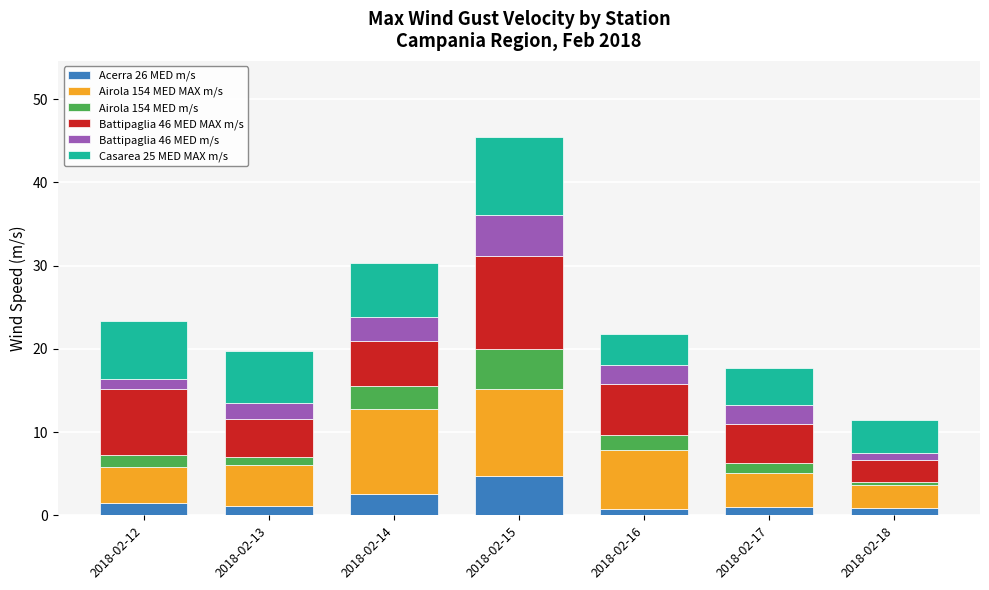

At which category is the sum across all series the highest?

2018-02-15